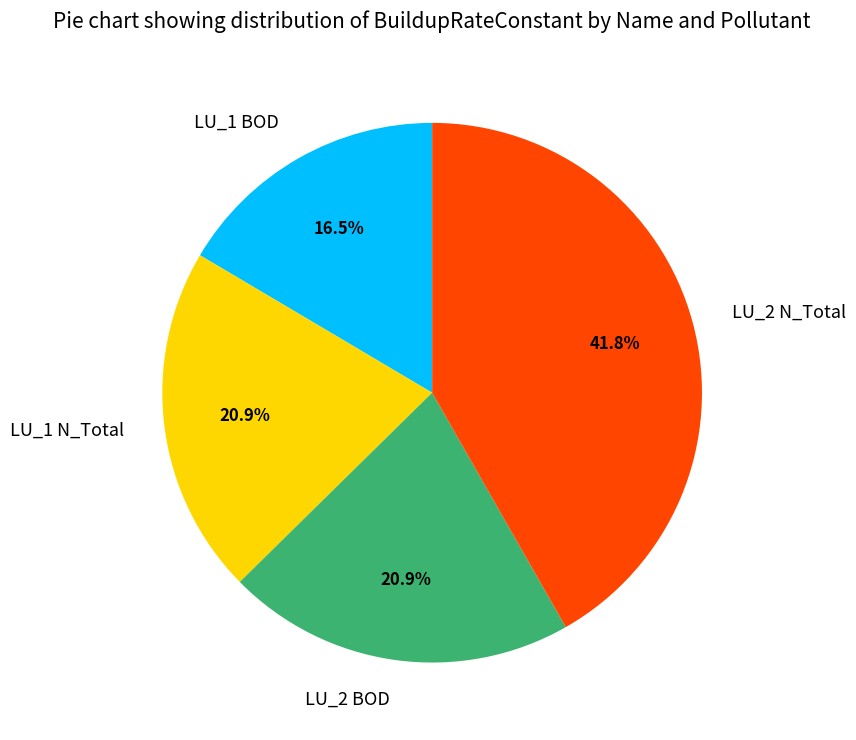

Is there any slice that represents more than half of the pie?

No